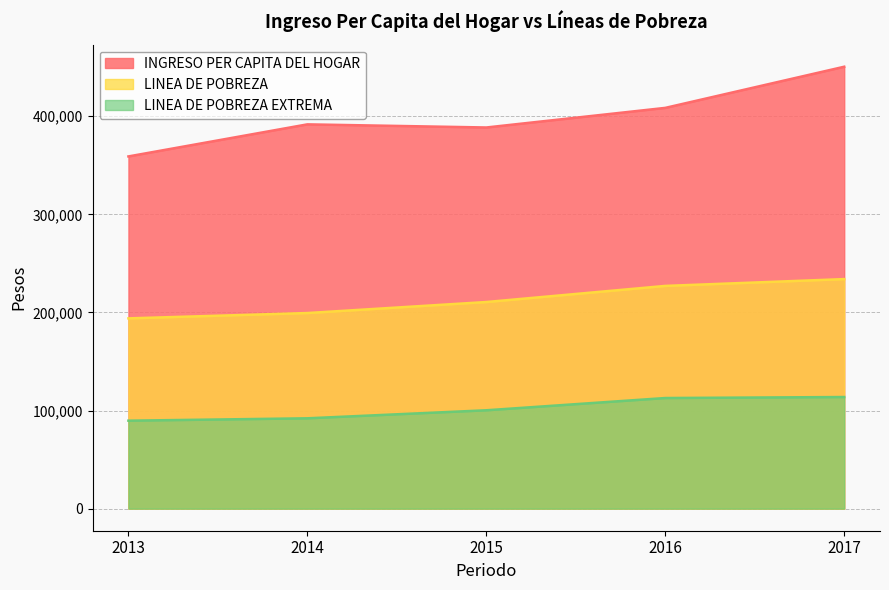

Reading left to right, list all the values displayed in this chart.

INGRESO PER CAPITA DEL HOGAR: 2013=359013	2014=391706	2015=388510	2016=408498	2017=450446
LINEA DE POBREZA: 2013=193938	2014=199379	2015=210606	2016=227029	2017=233975
LINEA DE POBREZA EXTREMA: 2013=89648	2014=92072	2015=100253	2016=112738	2017=113761